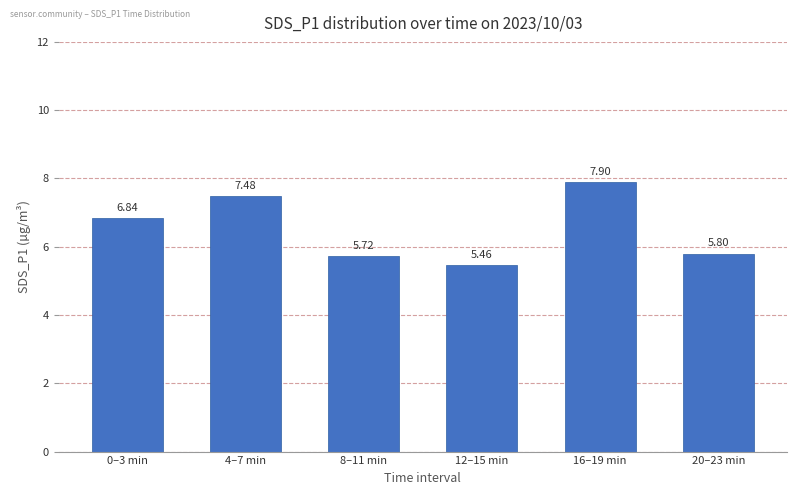

What is the difference between the values at 4–7 min and 8–11 min?

1.8